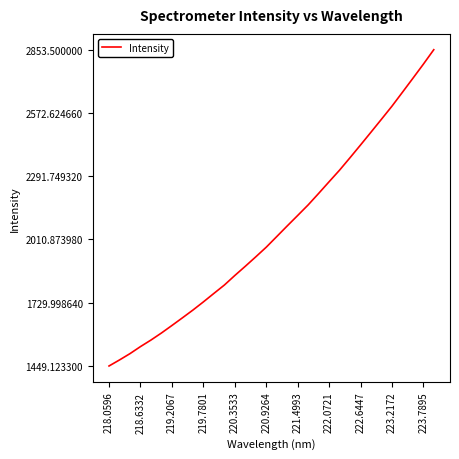

What is the difference between the maximum and minimum values?

1404.4